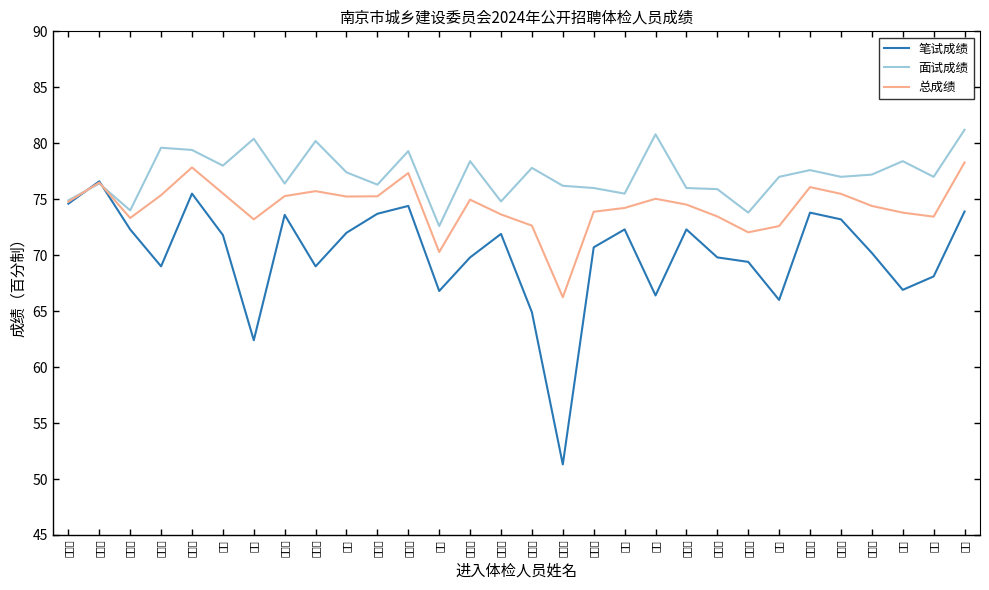

At which label does 笔试成绩 reach its minimum?

谢颂扬